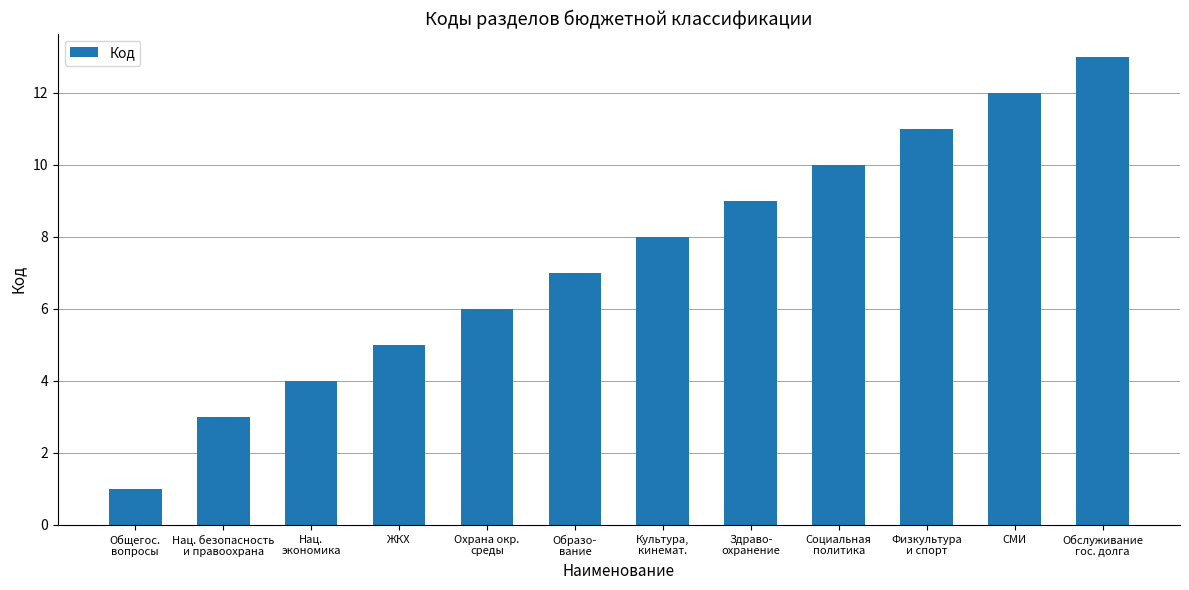

The value at Нац.
экономика is 4. True or false?

True